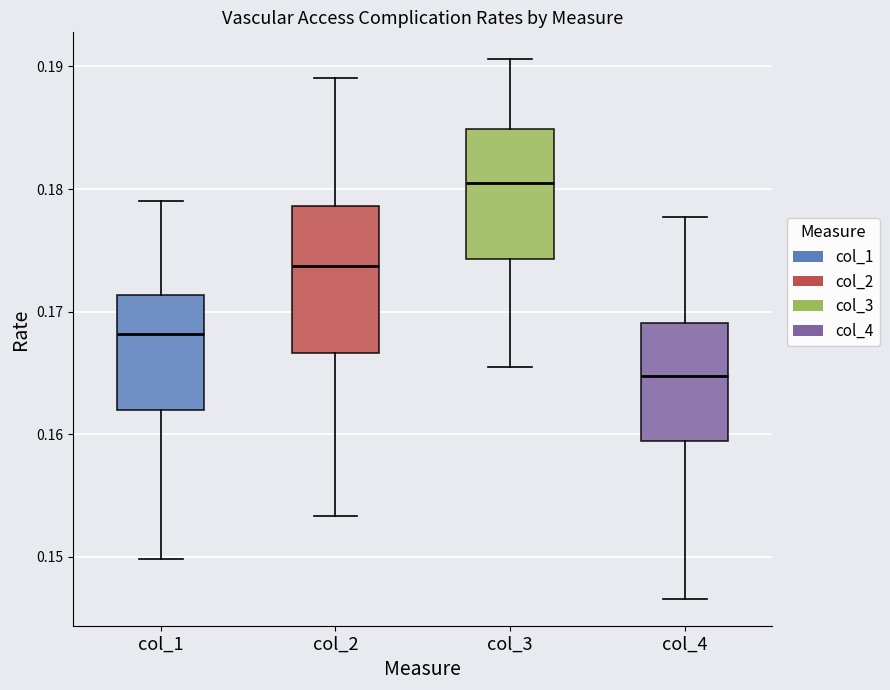

Reading left to right, read every box against the y-axis: the position of its median line, the range the box covers, and the ends of its whiskers. The values are not printed on the chart, so give them approximately, as read against the axis.

col_1: median 0.168, box 0.162 to 0.171, whiskers 0.150 to 0.179
col_2: median 0.174, box 0.167 to 0.179, whiskers 0.153 to 0.189
col_3: median 0.180, box 0.174 to 0.185, whiskers 0.165 to 0.191
col_4: median 0.165, box 0.159 to 0.169, whiskers 0.147 to 0.178